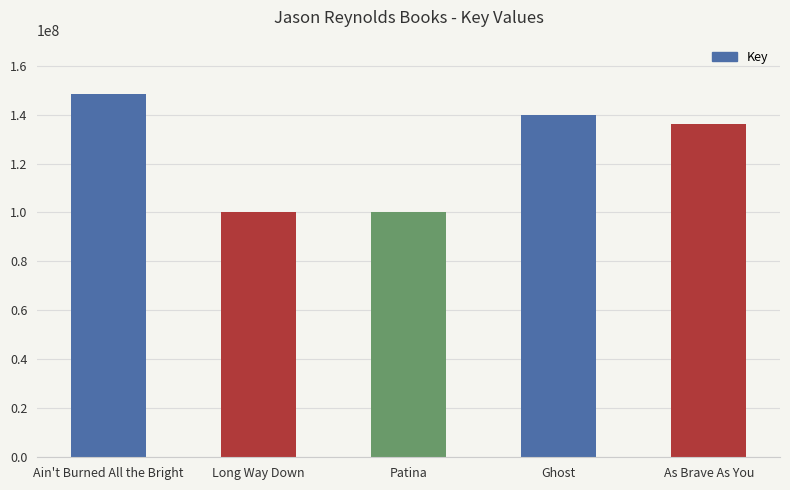

The chart shows a value of 136319663 at As Brave As You. True or false?

True